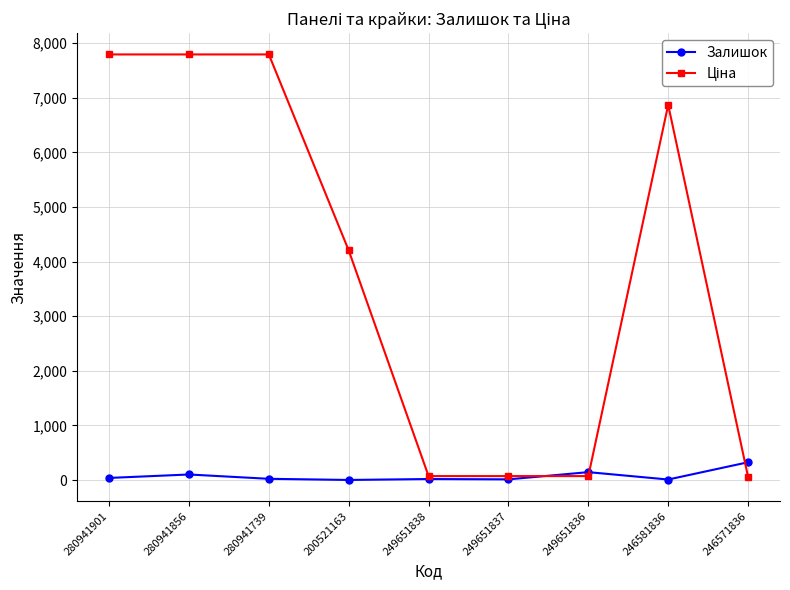

True or false: Залишок has more than 0 points higher than both neighbors.

True